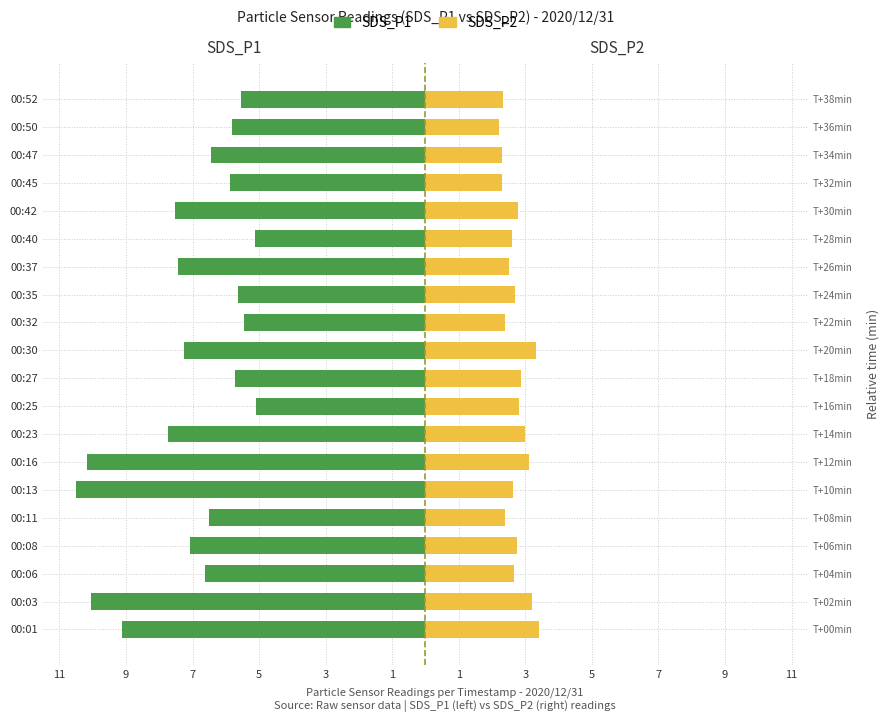

At 00:23, list the series in order from largest to smallest.

SDS_P2, SDS_P1